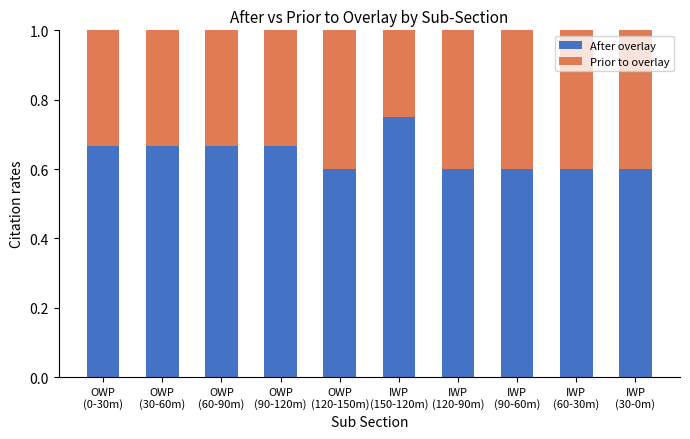

What is the average value of the After overlay series?

0.6